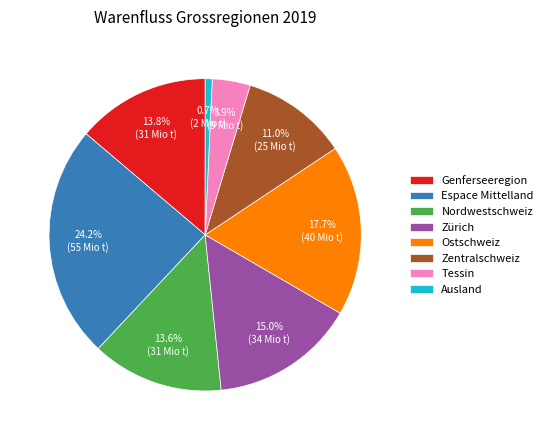

Is there any slice that represents more than half of the pie?

No